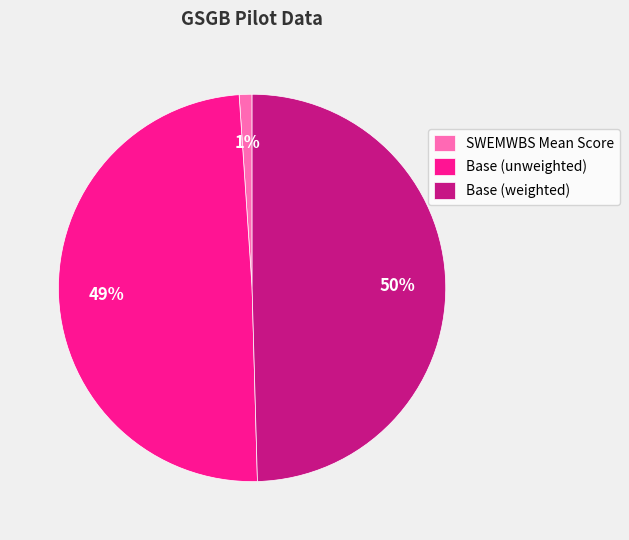

Which has a higher value, SWEMWBS Mean Score or Base (unweighted)?

Base (unweighted)